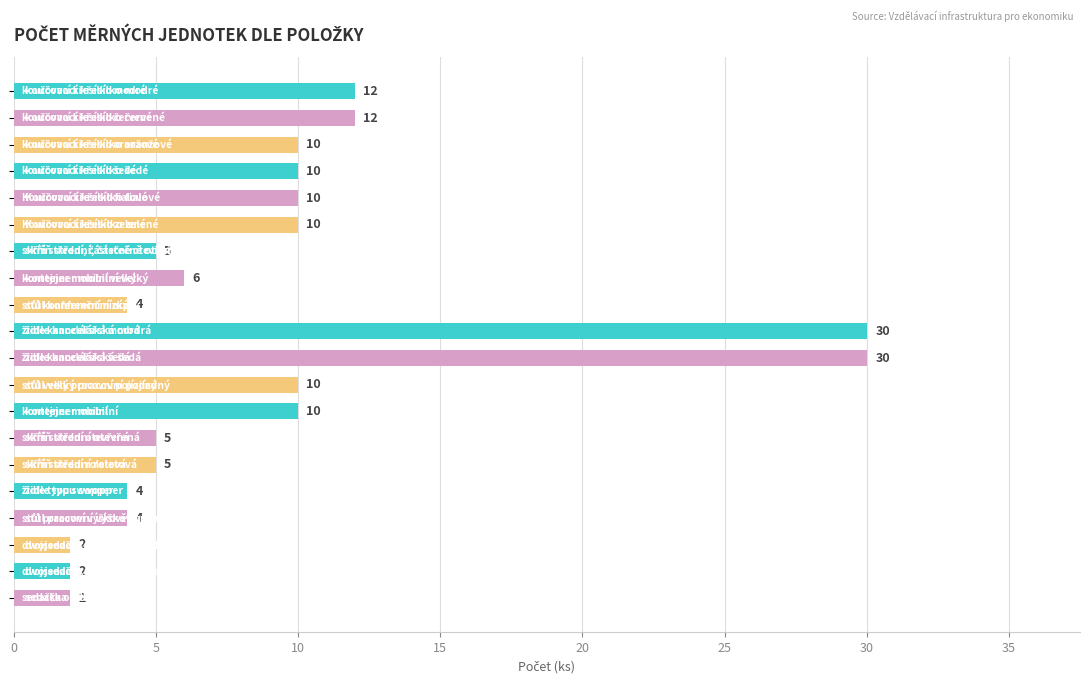

What is the sum of all values?

183